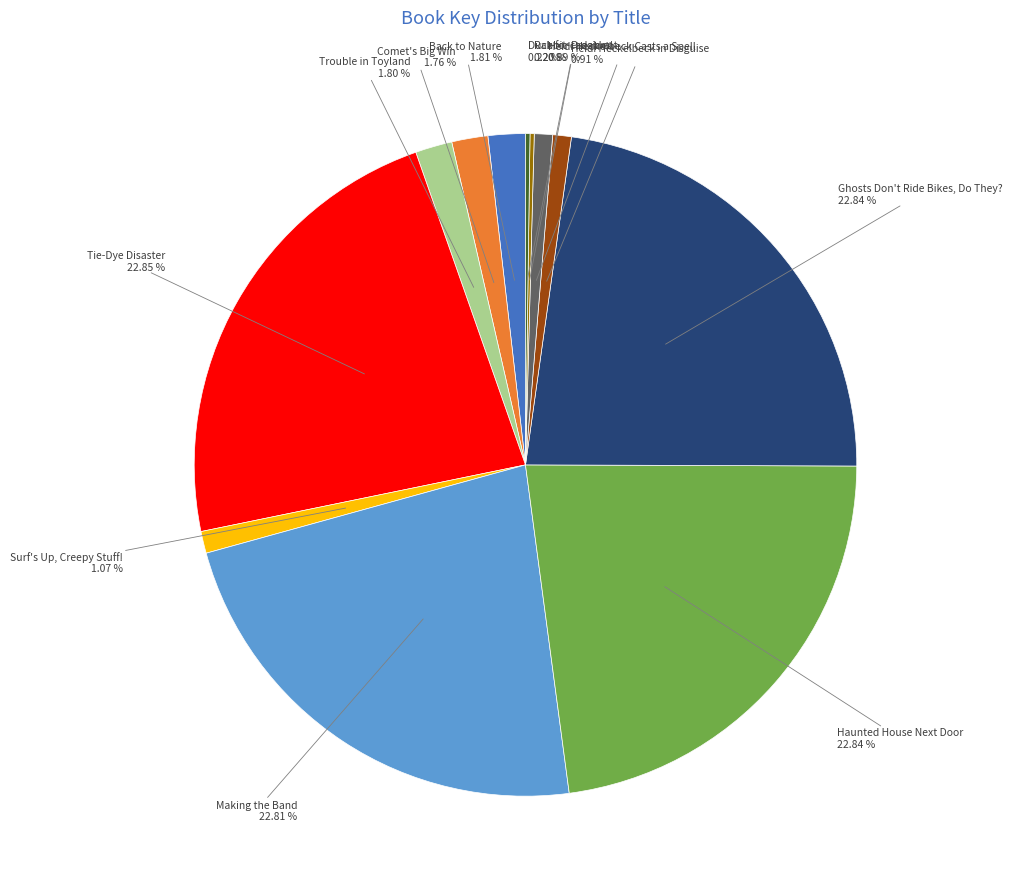

Is there any slice that represents more than half of the pie?

No